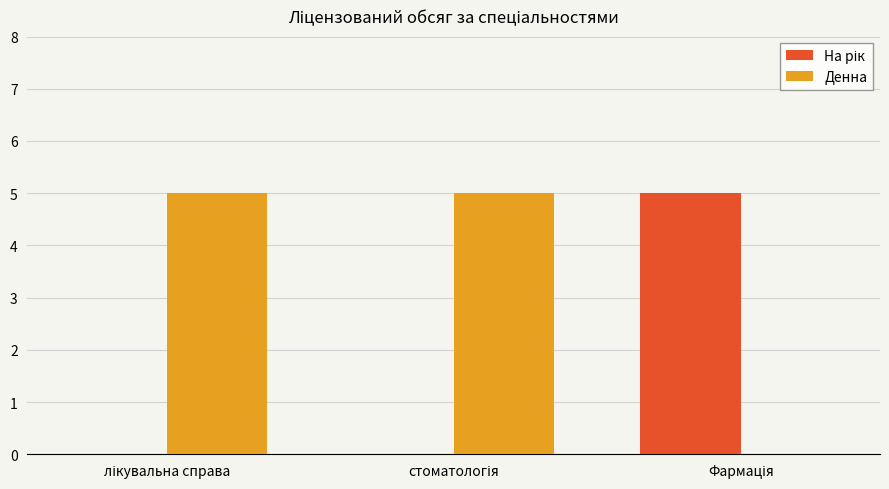

Are the bars grouped side by side (vs. stacked)?

Yes